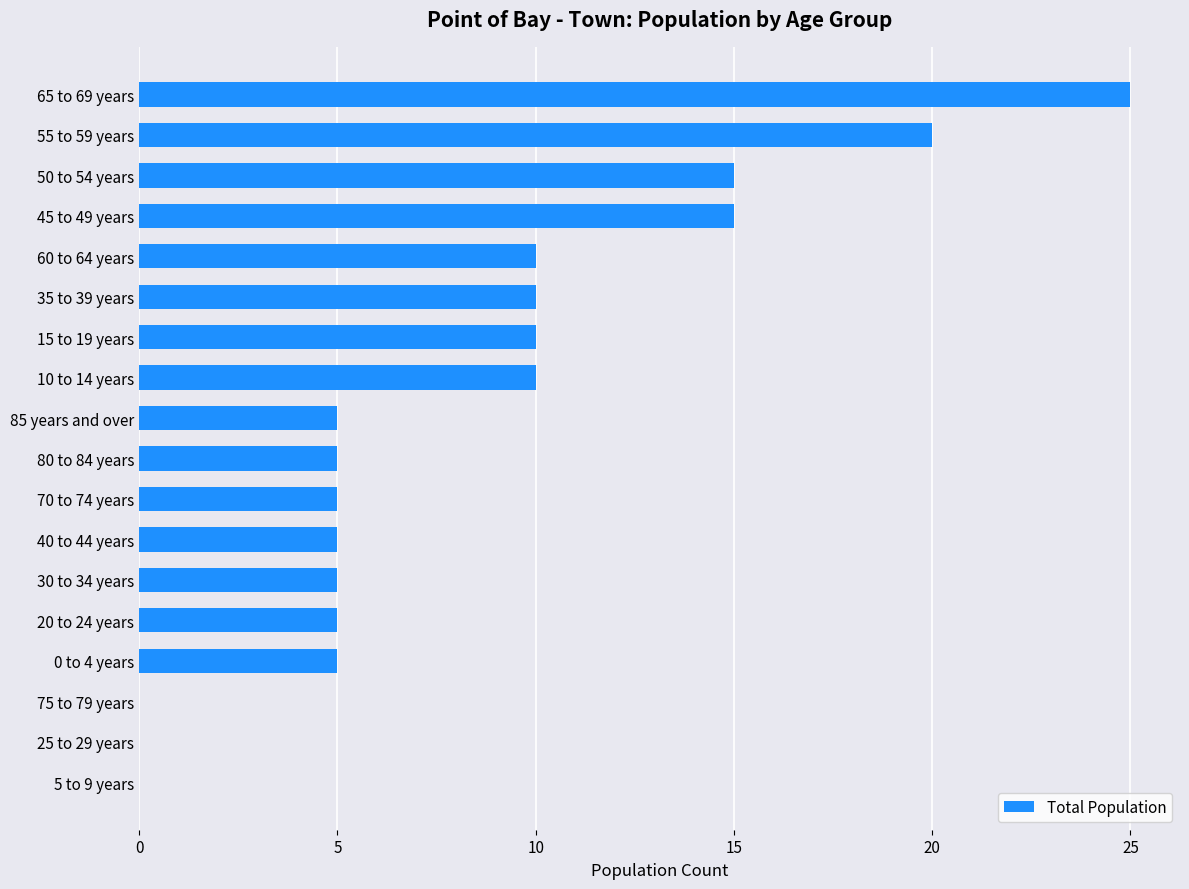

The value at 15 to 19 years is 2. True or false?

False